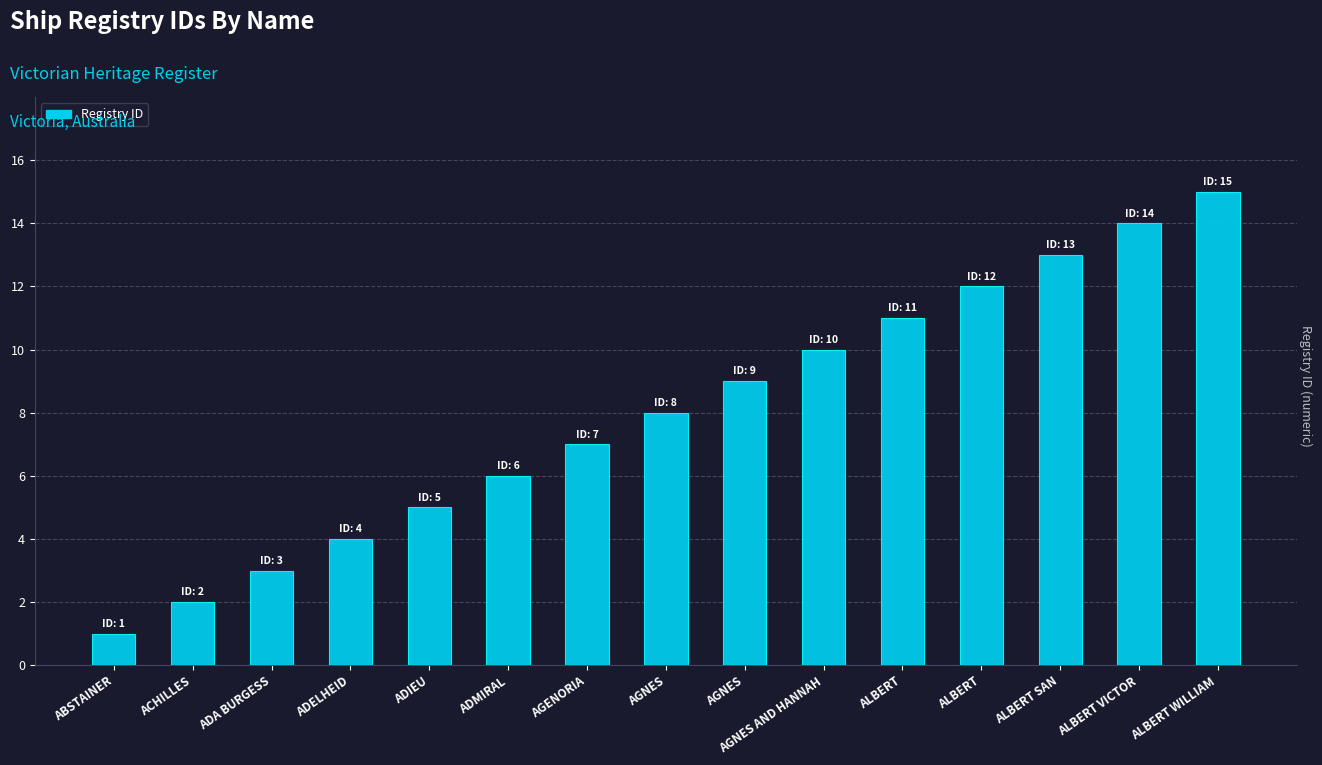

Reading left to right, transcribe all the data shown in this chart.

ABSTAINER=1	ACHILLES=2	ADA BURGESS=3	ADELHEID=4	ADIEU=5	ADMIRAL=6	AGENORIA=7	AGNES=8	AGNES=9	AGNES AND HANNAH=10	ALBERT=11	ALBERT=12	ALBERT SAN=13	ALBERT VICTOR=14	ALBERT WILLIAM=15